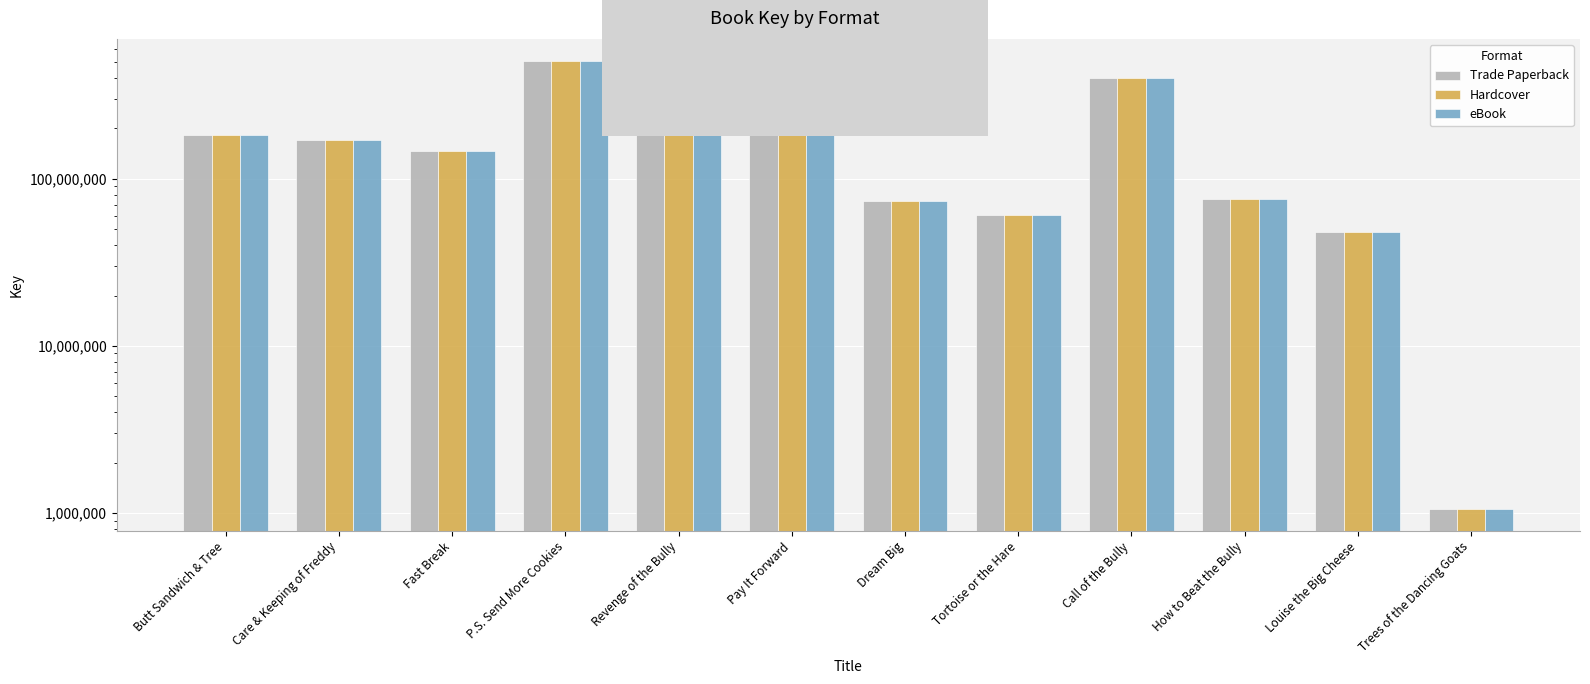

What is the difference between the Hardcover values at Call of the Bully and Dream Big?

329527993